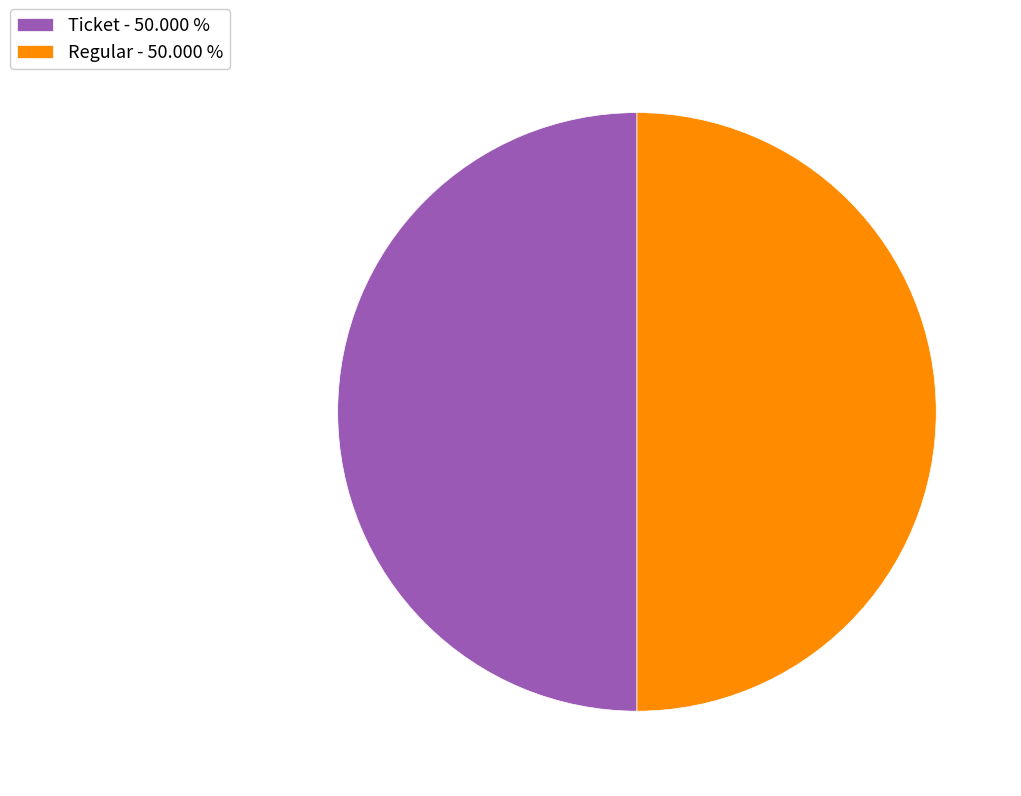

Approximately how many times larger is the value at Ticket - 50.000 % compared to Regular - 50.000 %?

1.0